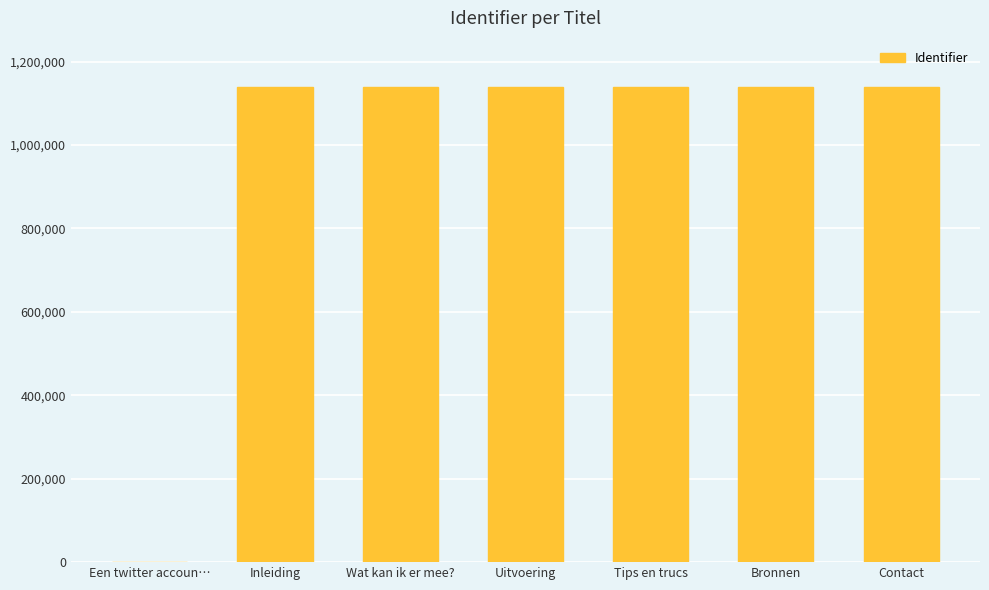

True or false: the data shows 1138942 at Contact.

True